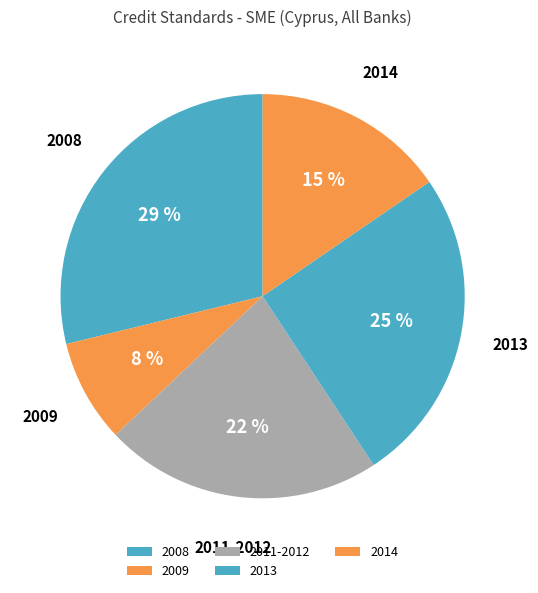

What is the ratio of the value at 2011-2012 to the value at 2013?

0.9